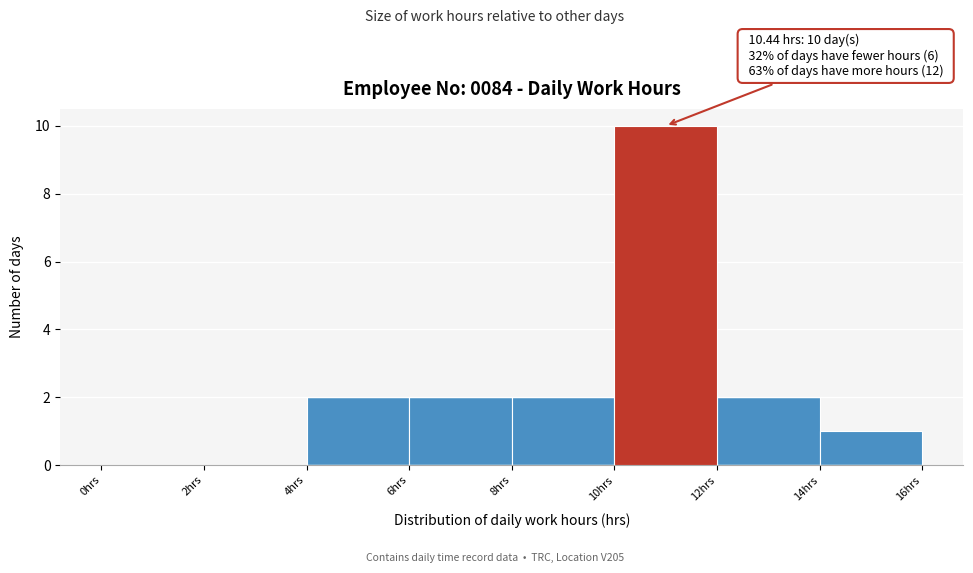

Which range on the x-axis has the tallest bar?

10 to 12